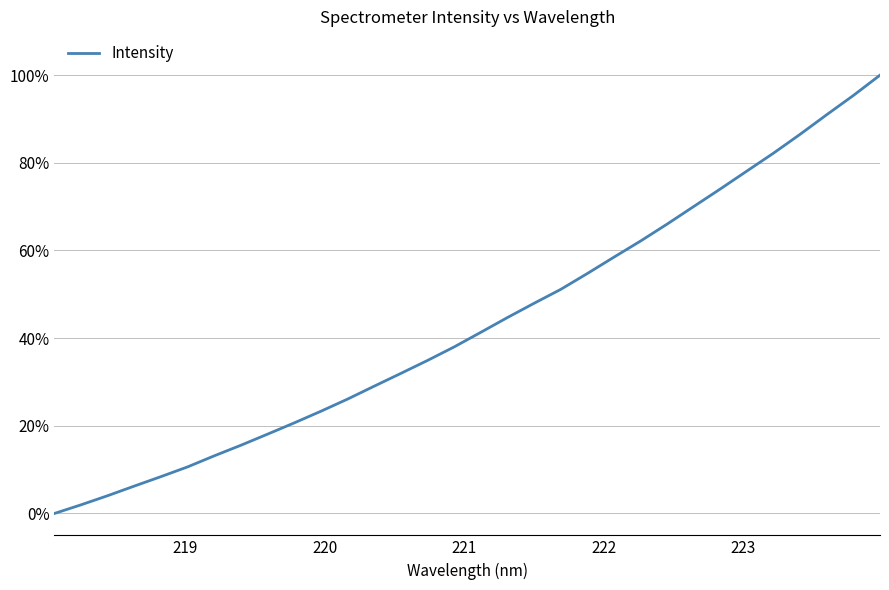

Does the chart have visible grid lines?

Yes